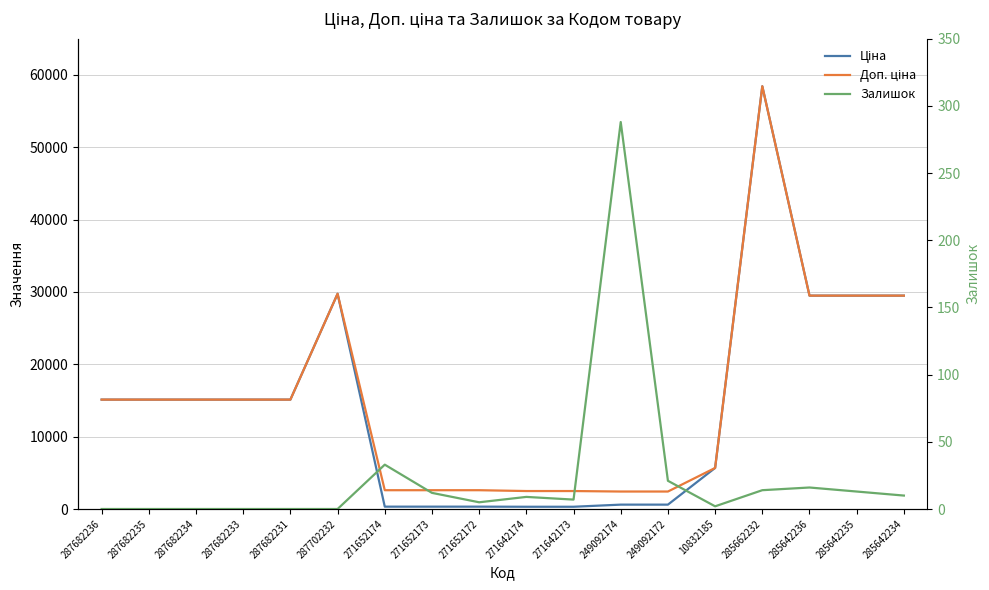

List the series in order of their peak value, lowest first.

Залишок, Ціна, Доп. ціна